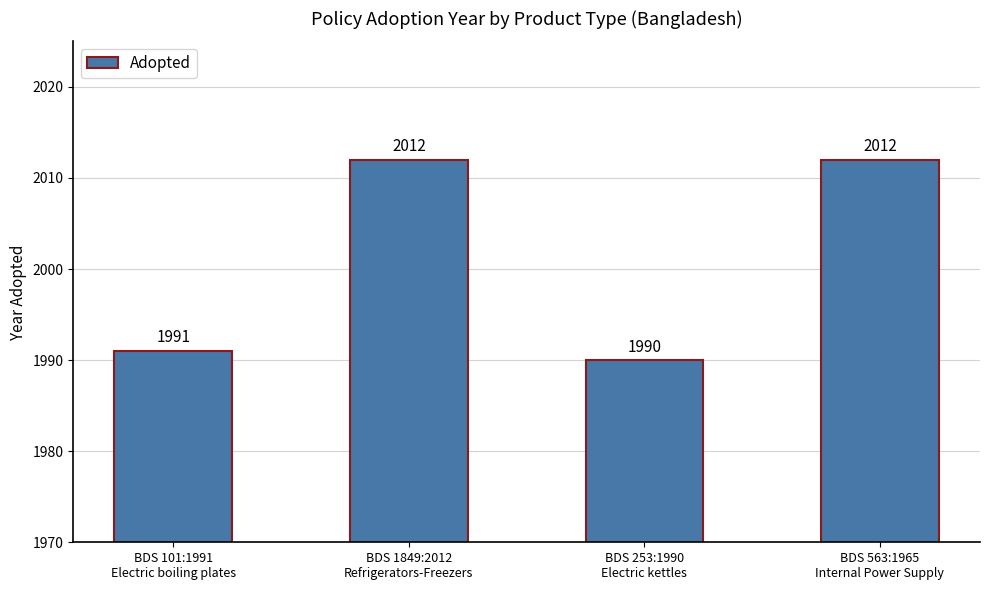

True or false: the data shows 2012 at BDS 563:1965
Internal Power Supply.

True